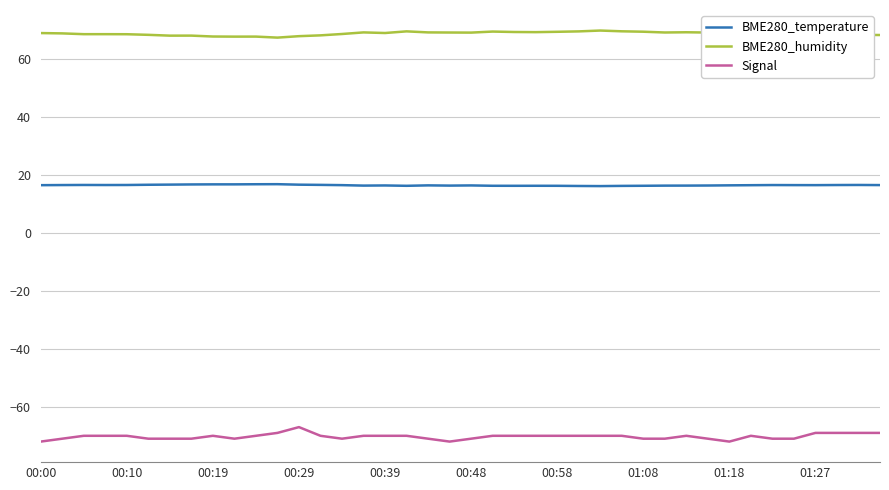

True or false: Signal and BME280_humidity intersect in this chart.

False